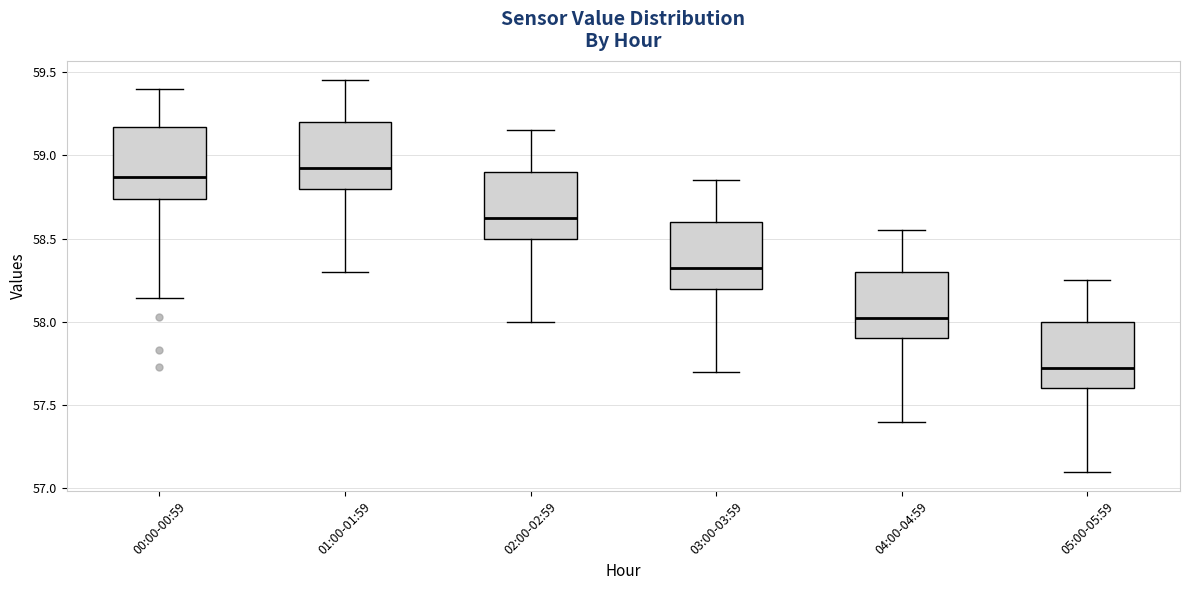

Reading left to right, transcribe this box plot: for each box, give where its median line is, the range the box spans, and where its two whiskers end, as read against the y-axis. The values are not printed on the chart, so give them approximately, as read against the axis.

00:00-00:59: median 58.85, box 58.75 to 59.15, whiskers 58.15 to 59.40
01:00-01:59: median 58.95, box 58.80 to 59.20, whiskers 58.30 to 59.45
02:00-02:59: median 58.65, box 58.50 to 58.90, whiskers 58.00 to 59.15
03:00-03:59: median 58.35, box 58.20 to 58.60, whiskers 57.70 to 58.85
04:00-04:59: median 58.05, box 57.90 to 58.30, whiskers 57.40 to 58.55
05:00-05:59: median 57.75, box 57.60 to 58.00, whiskers 57.10 to 58.25